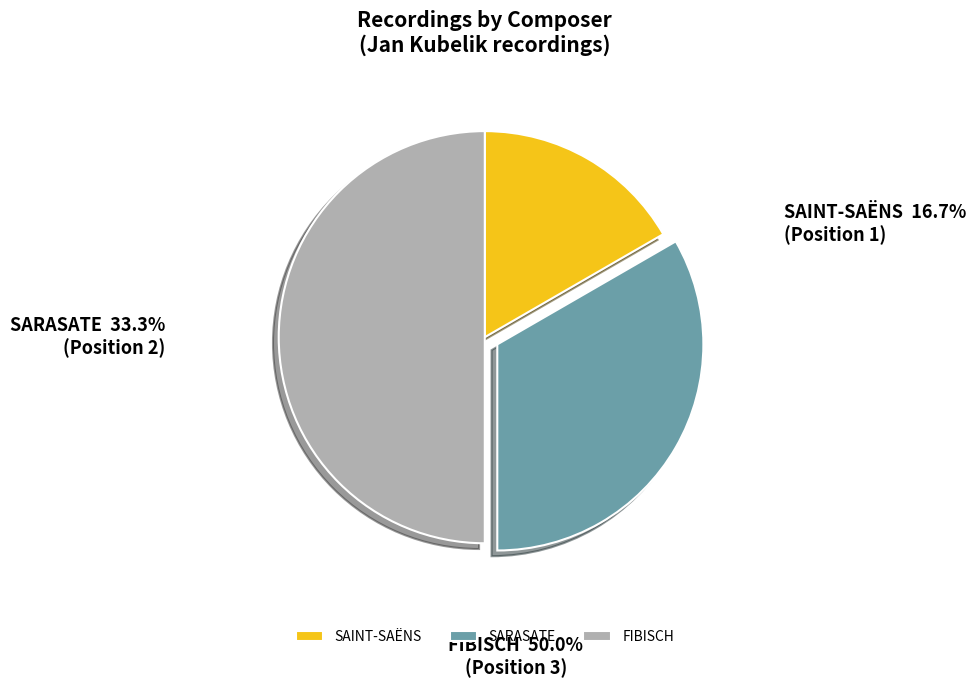

Rank the categories by value from lowest to highest.

SAINT-SAËNS, SARASATE, FIBISCH